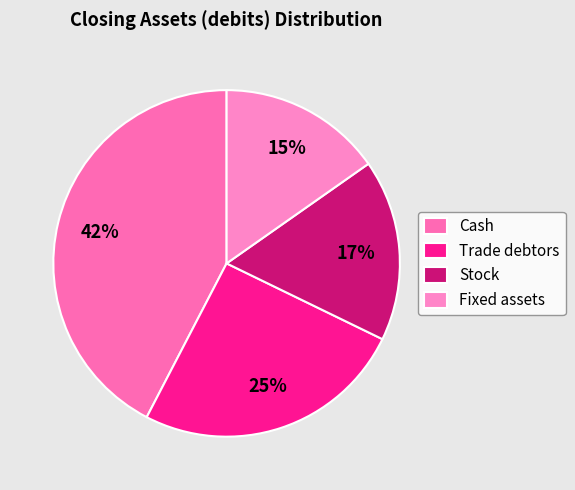

To the nearest percent, what portion does Trade debtors represent?

25%